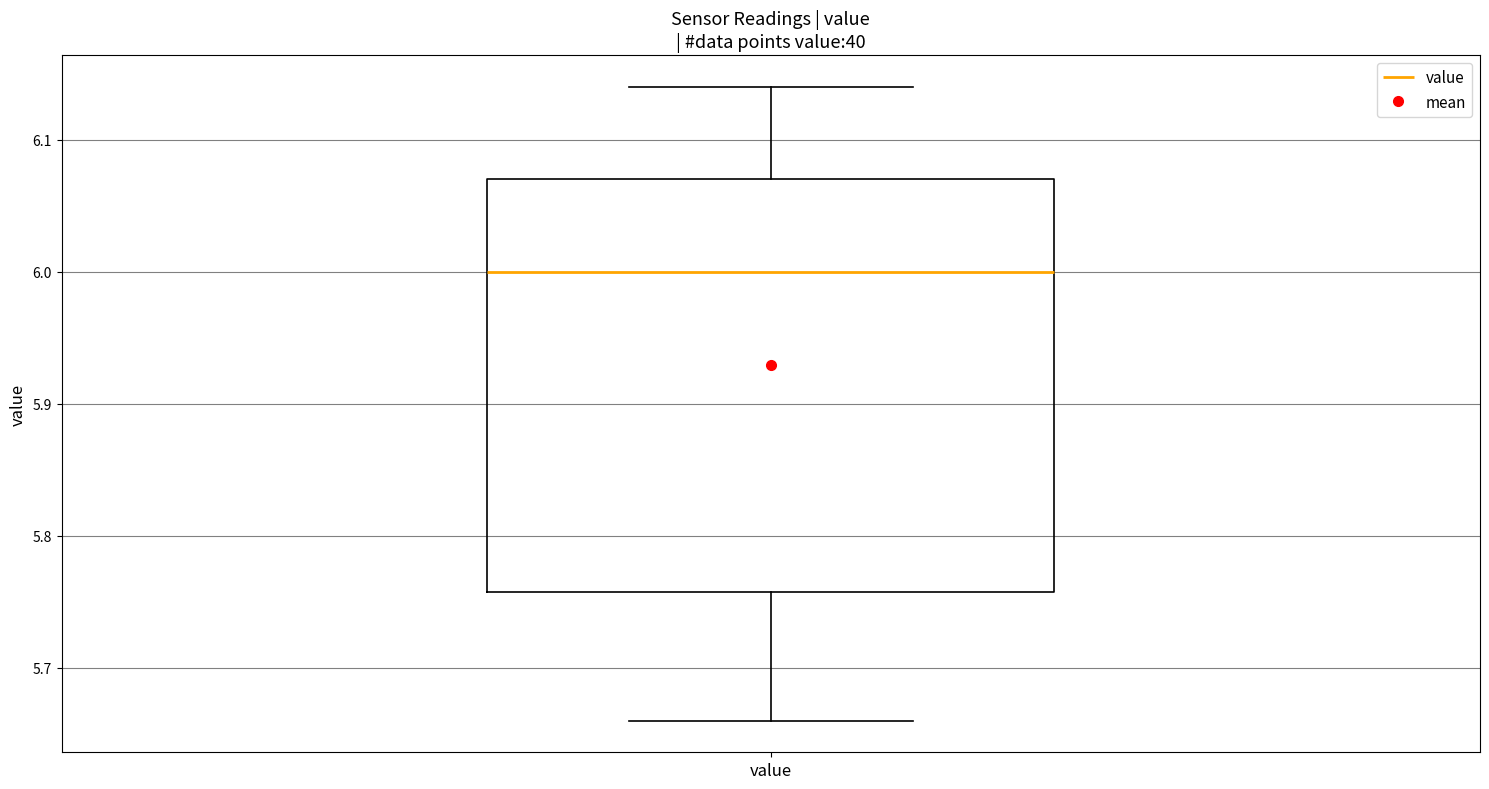

Transcribe this box plot: give where the median line is, the range the box spans, and where the two whiskers end, as read against the y-axis. The values are not printed on the chart, so give them approximately, as read against the axis.

median 6.00, box 5.76 to 6.07, whiskers 5.66 to 6.14